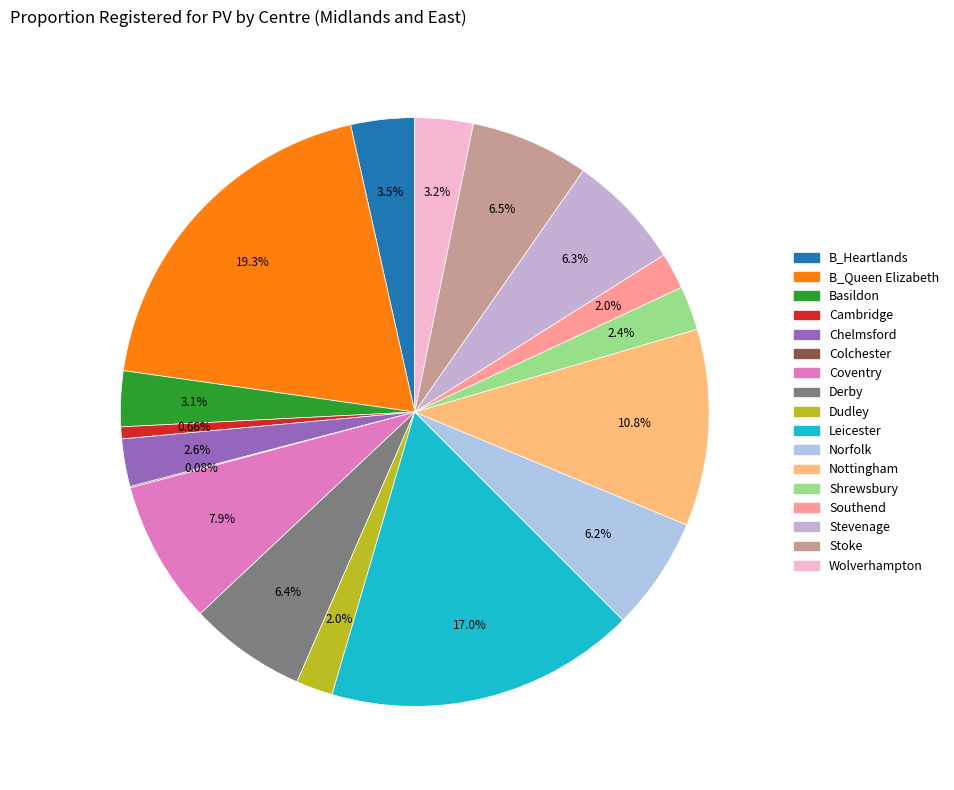

How many segments does this pie chart have?

17